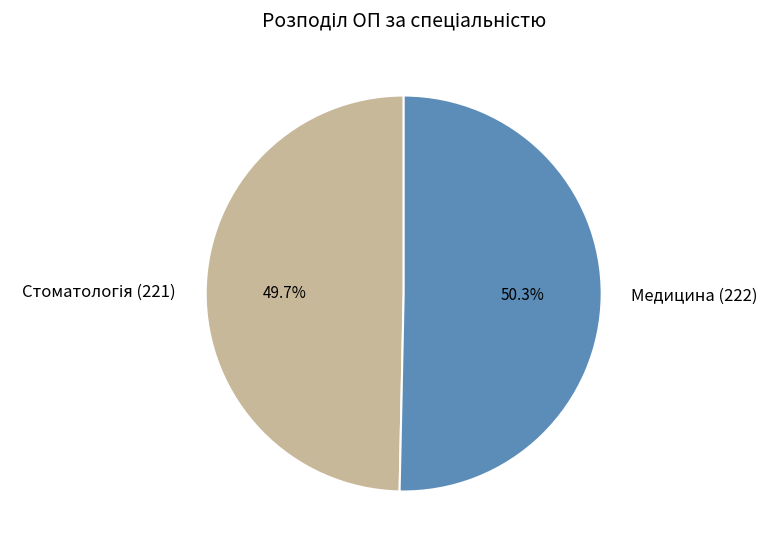

To the nearest percent, what portion does Медицина (222) represent?

50%